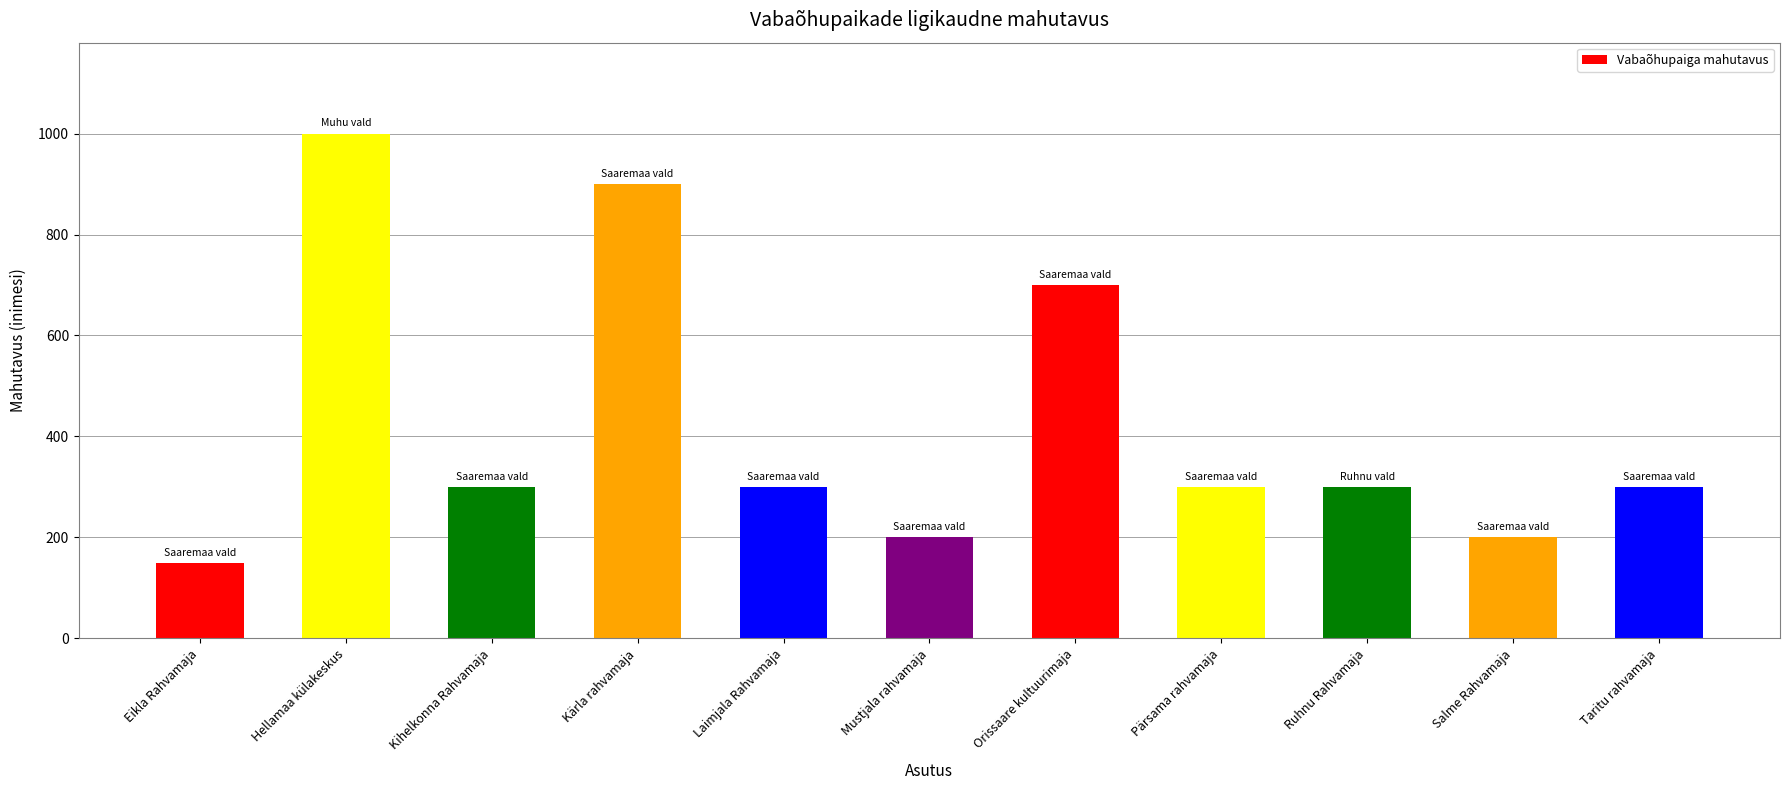

Reading left to right, extract all data points from this chart.

150	1000	300	900	300	200	700	300	300	200	300